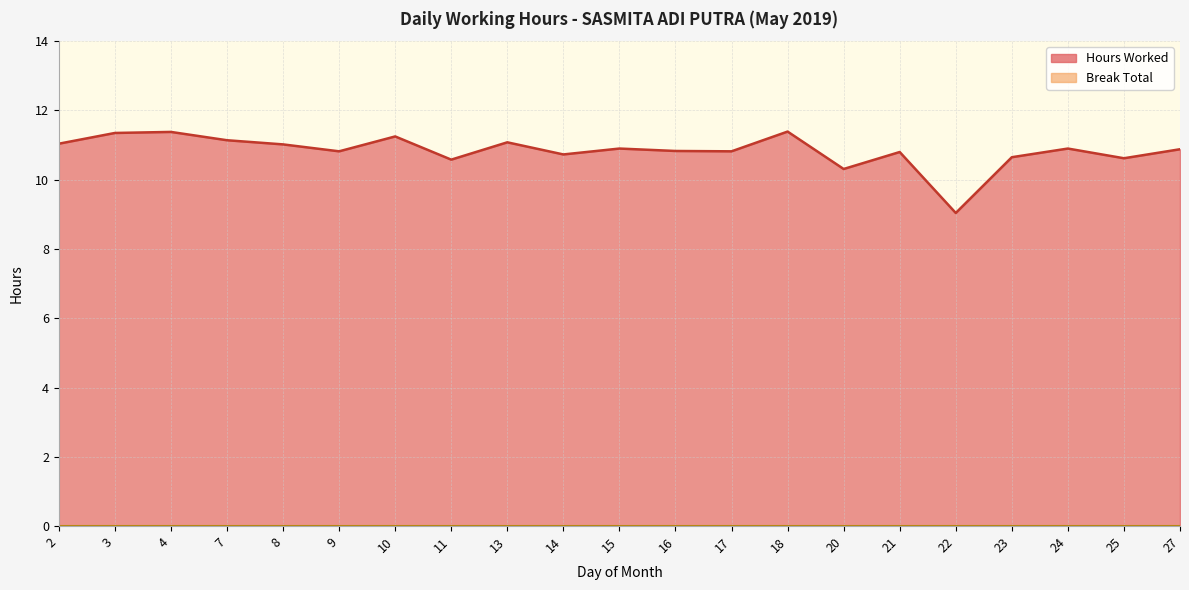

Reading right to left, what are all the values shown in this chart?

27=10.9	25=10.6	24=10.9	23=10.7	22=9.0	21=10.8	20=10.3	18=11.4	17=10.8	16=10.8	15=10.9	14=10.7	13=11.1	11=10.6	10=11.2	9=10.8	8=11.0	7=11.1	4=11.4	3=11.3	2=11.0